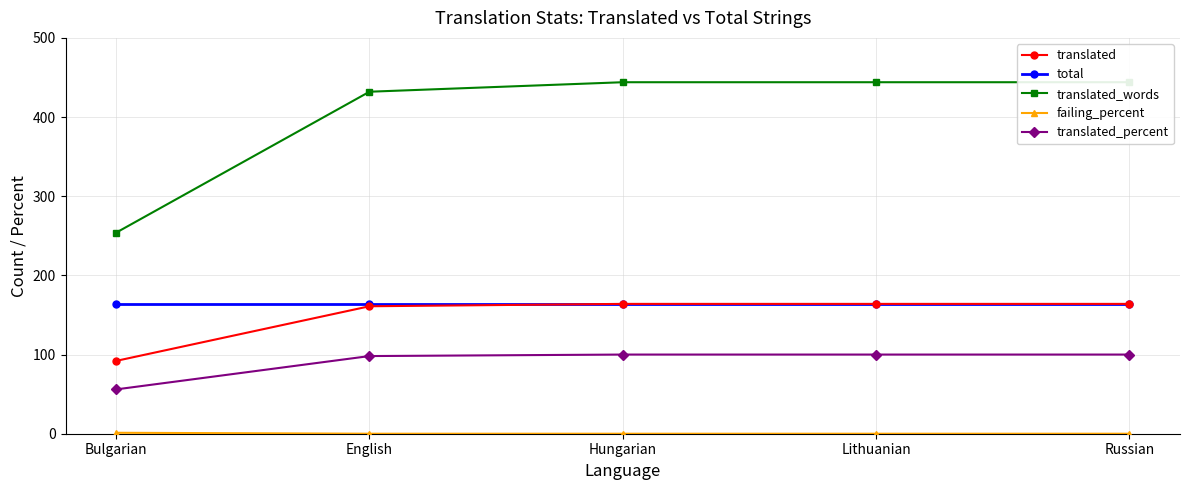

The value of translated at Hungarian is 94.7. True or false?

False